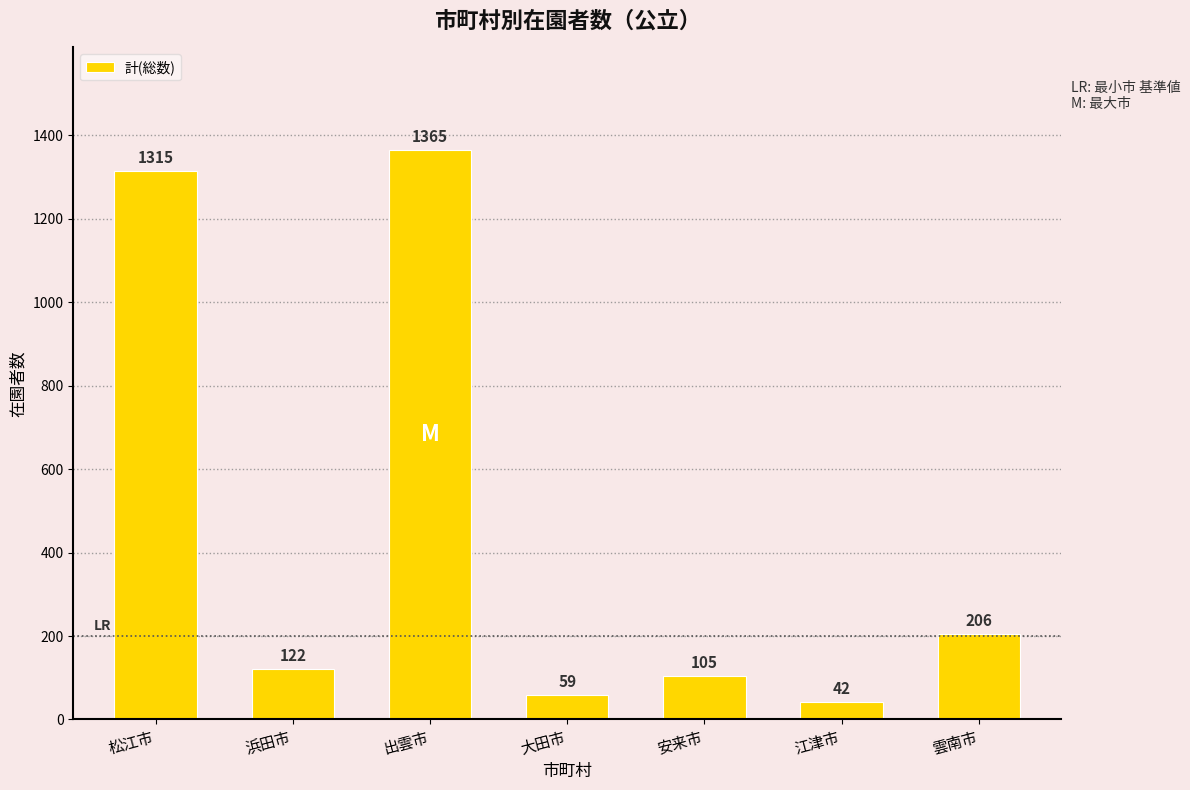

Between 浜田市 and 雲南市, which is larger?

雲南市